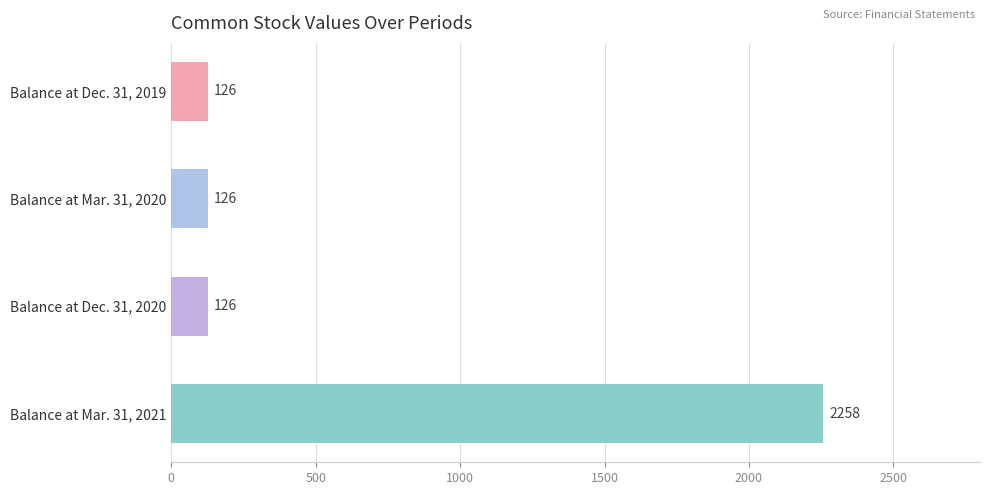

Reading top to bottom, transcribe all the data shown in this chart.

126	126	126	2258